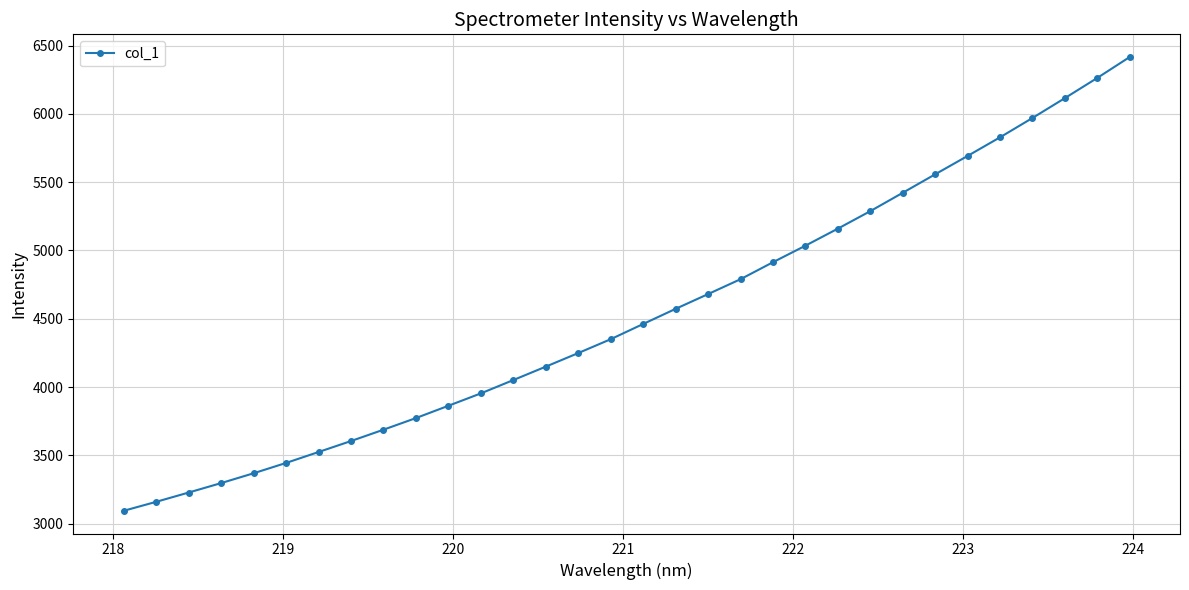

True or false: there are more than 2 points higher than both neighbors.

False